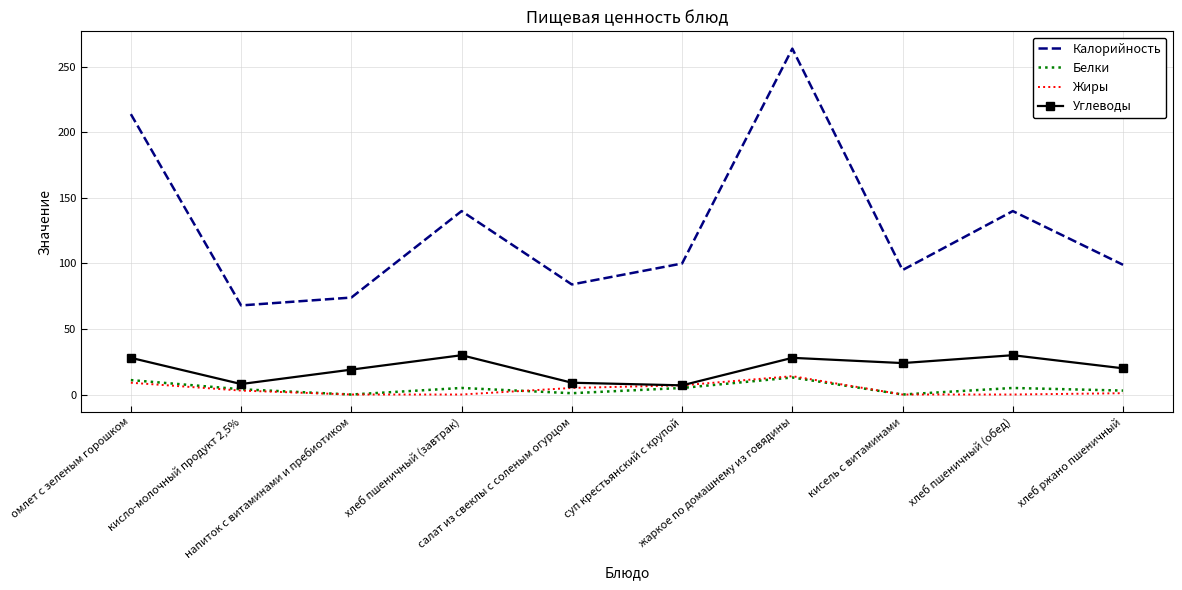

In Белки, how many points are lower than both neighbors (excluding endpoints)?

3